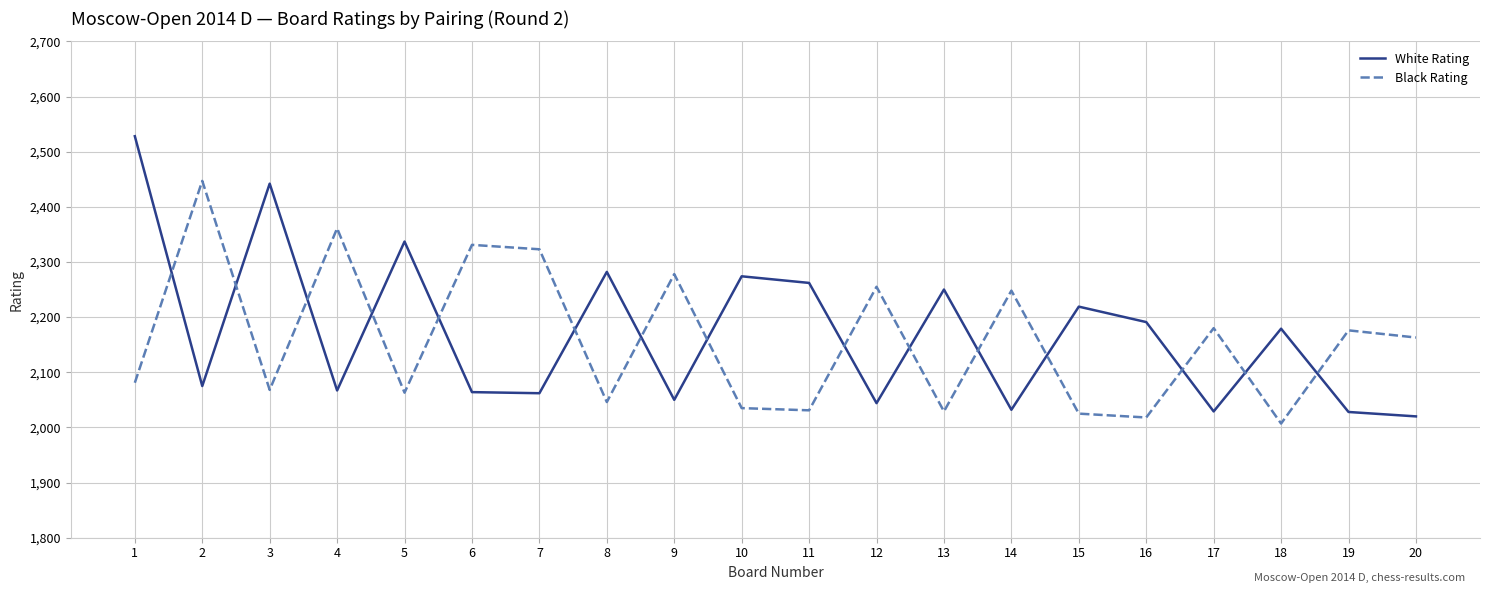

Where is the first local minimum for White Rating?

2